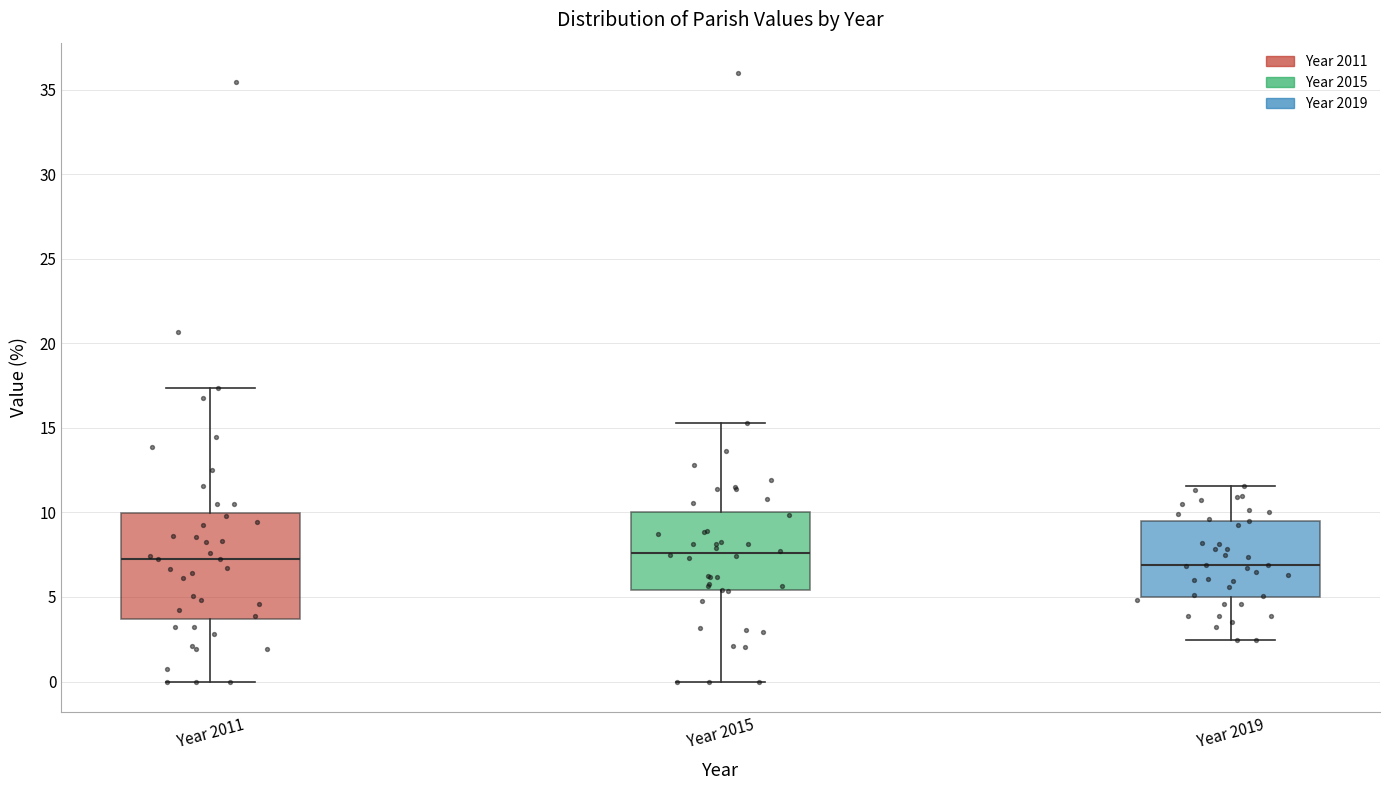

Which box is the tallest, from its lower edge to its upper edge?

Year 2011